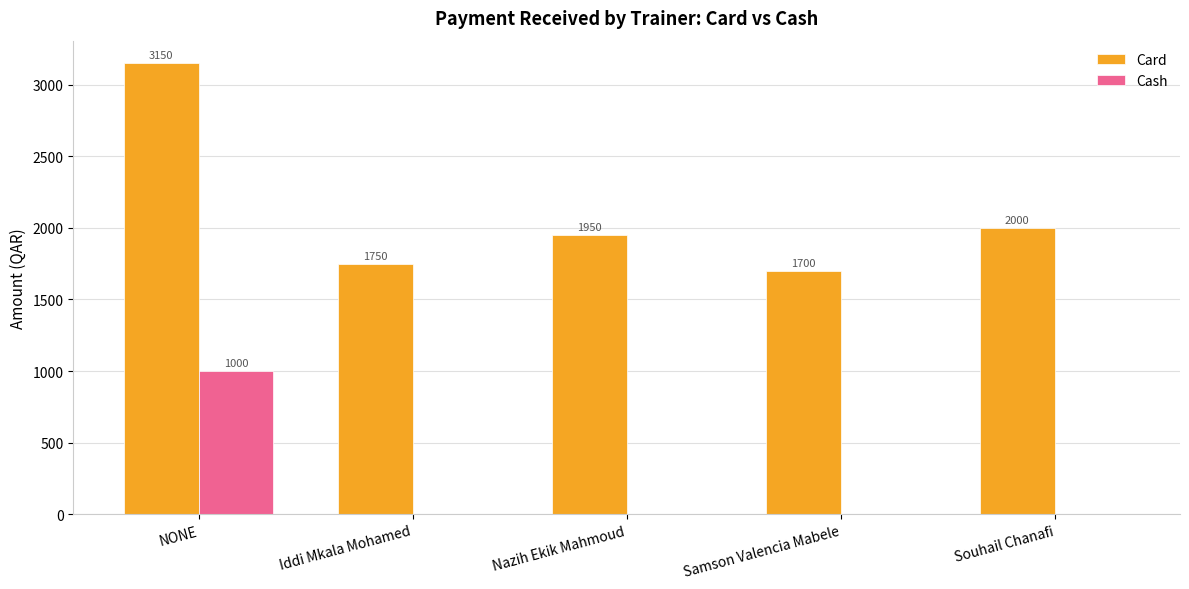

Reading left to right, list all the values displayed in this chart.

Card: NONE=3150	Iddi Mkala Mohamed=1750	Nazih Ekik Mahmoud=1950	Samson Valencia Mabele=1700	Souhail Chanafi=2000
Cash: NONE=1000	Iddi Mkala Mohamed=0	Nazih Ekik Mahmoud=0	Samson Valencia Mabele=0	Souhail Chanafi=0